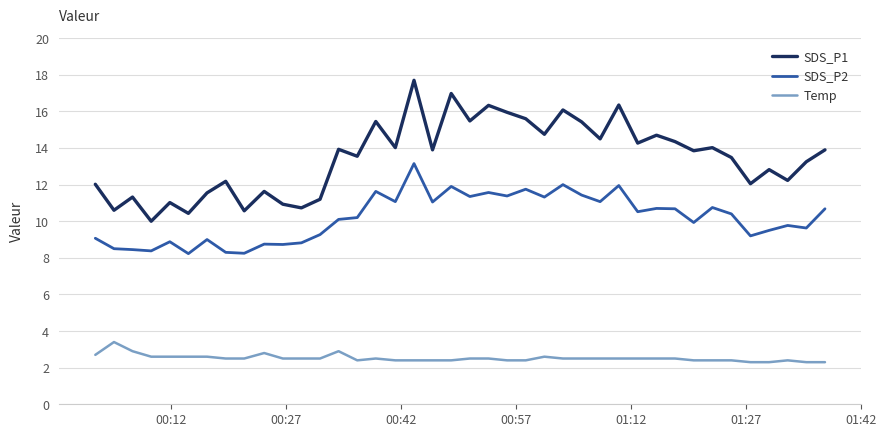

What is the minimum value for Temp?

2.3